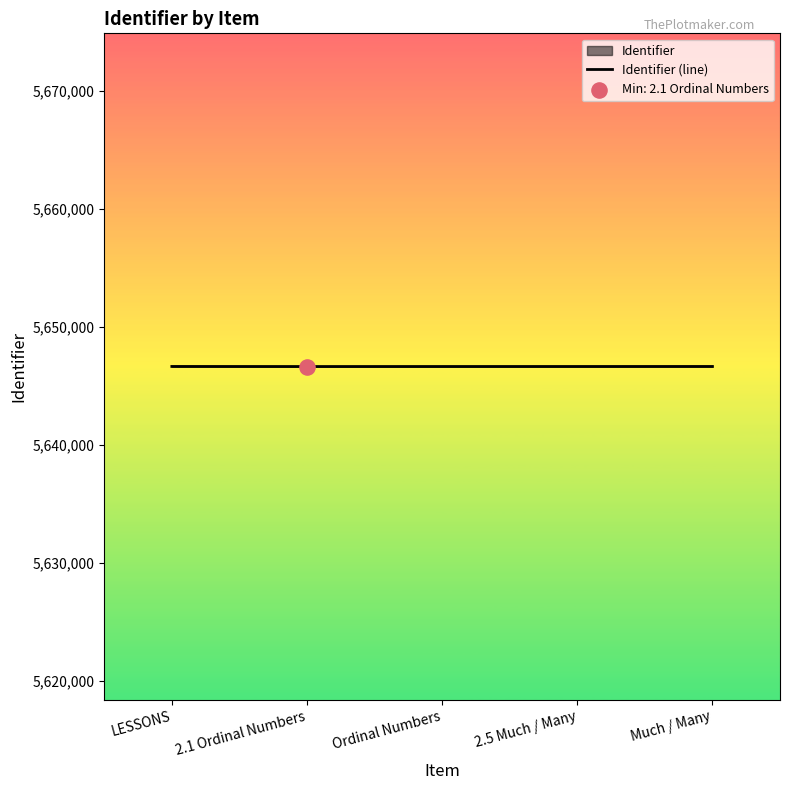

Approximately how many times larger is the value at LESSONS compared to 2.5 Much / Many?

1.0